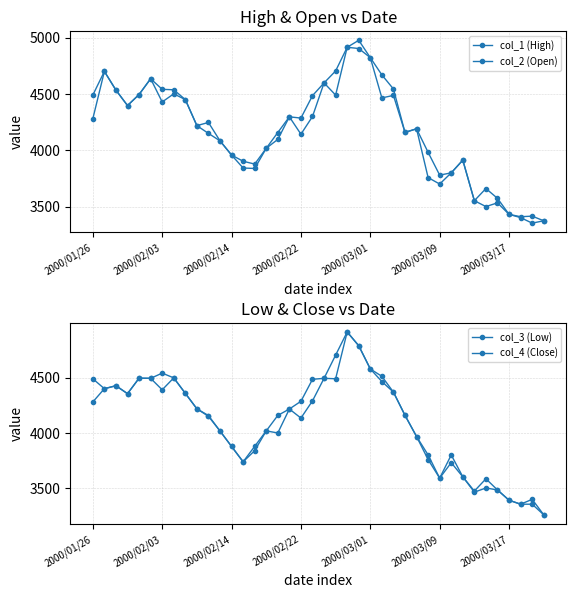

Count the number of categories in the chart.

40